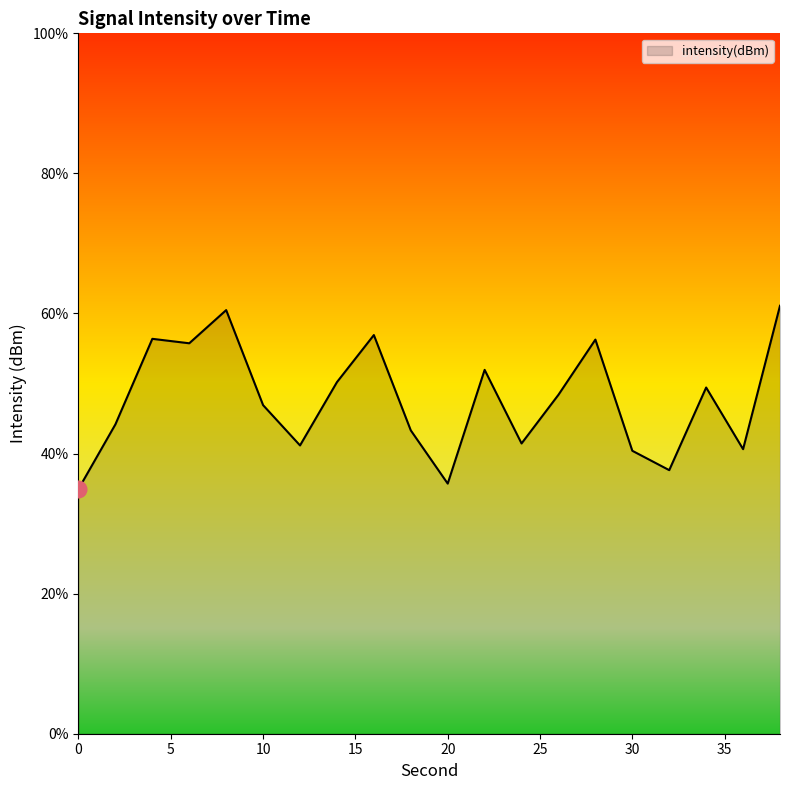

What is the difference between the maximum and minimum values?

26.2